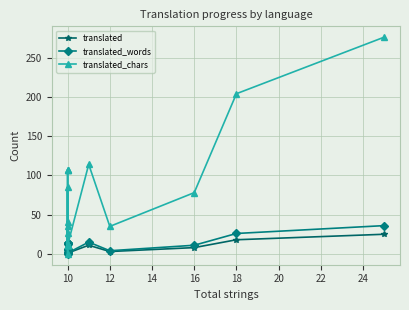

Does the chart have visible grid lines?

Yes